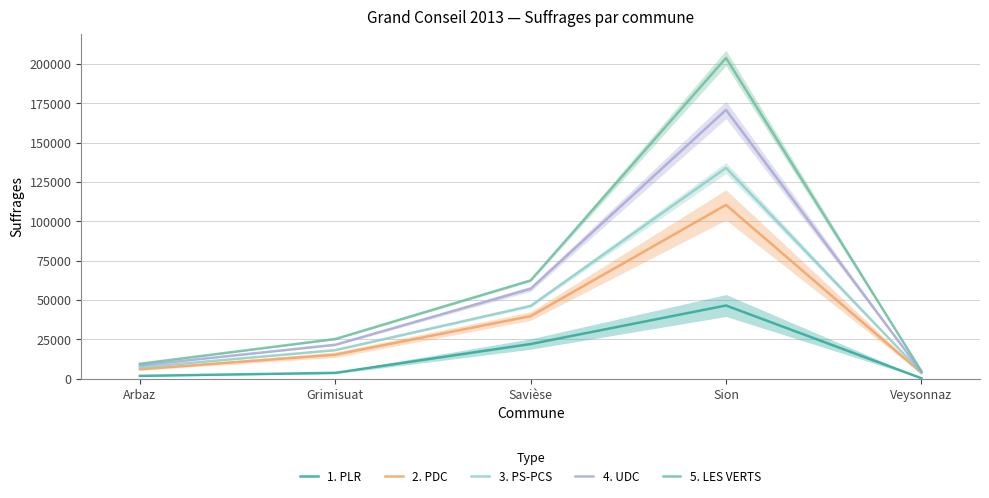

Which series has the largest range (max minus min)?

5. LES VERTS